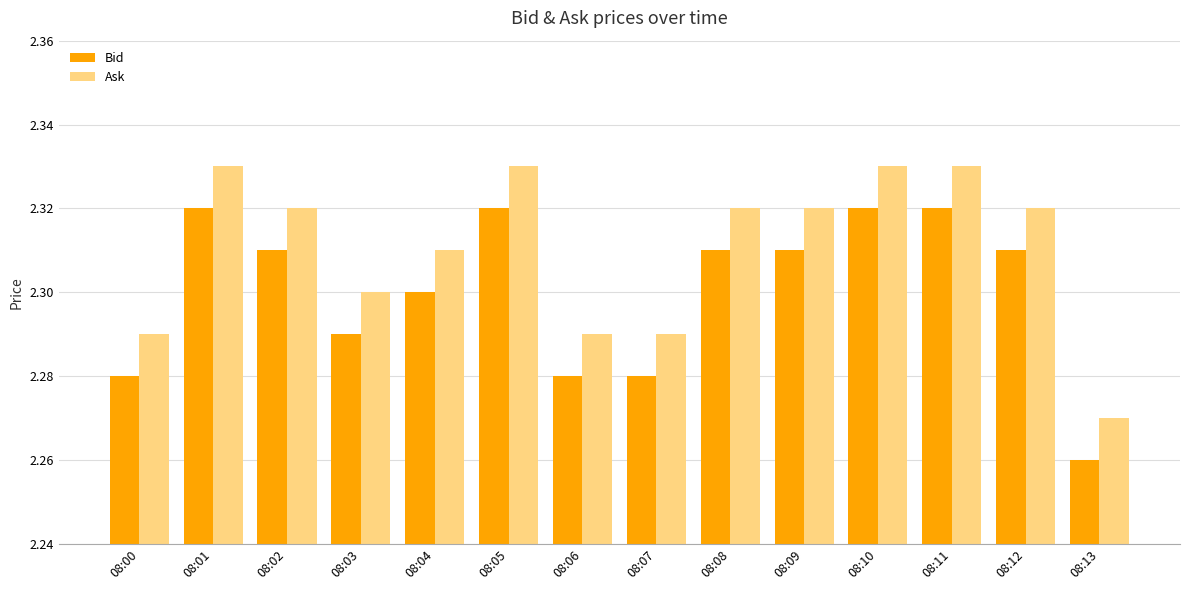

Where is Ask nearest to the value 2?

08:13